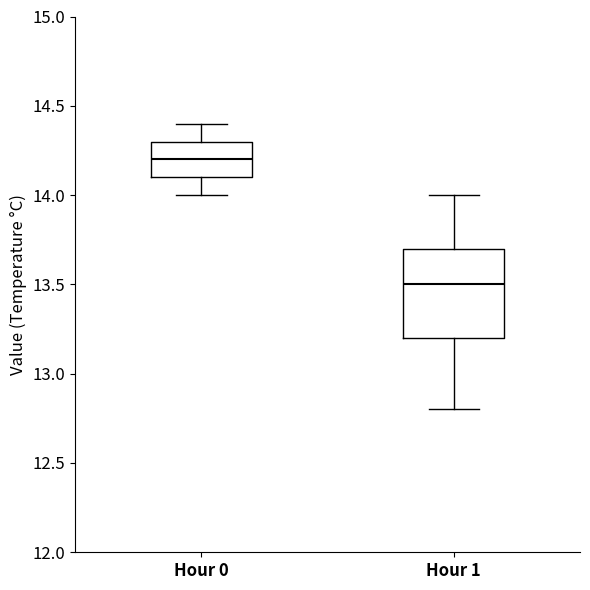

Reading left to right, read every box against the y-axis: the position of its median line, the range the box covers, and the ends of its whiskers. The values are not printed on the chart, so give them approximately, as read against the axis.

Hour 0: median 14.2, box 14.1 to 14.3, whiskers 14.0 to 14.4
Hour 1: median 13.5, box 13.2 to 13.7, whiskers 12.8 to 14.0